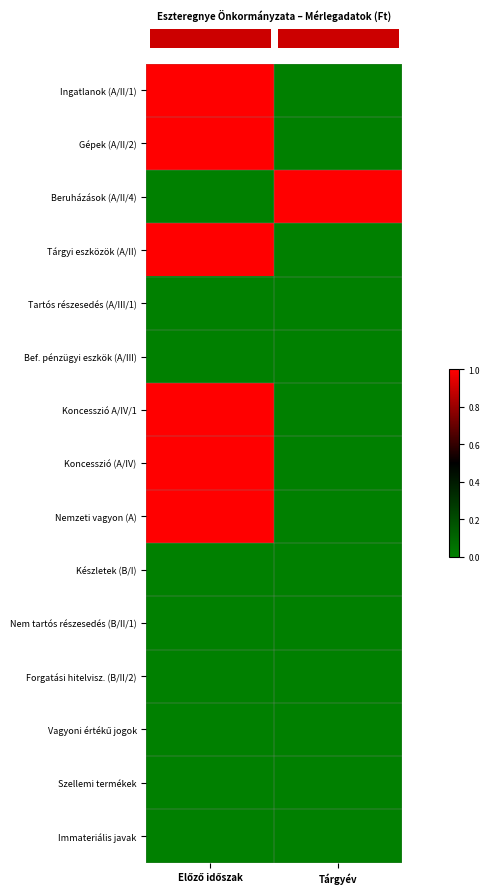

What is the difference between the highest and lowest values at Előző időszak?

1